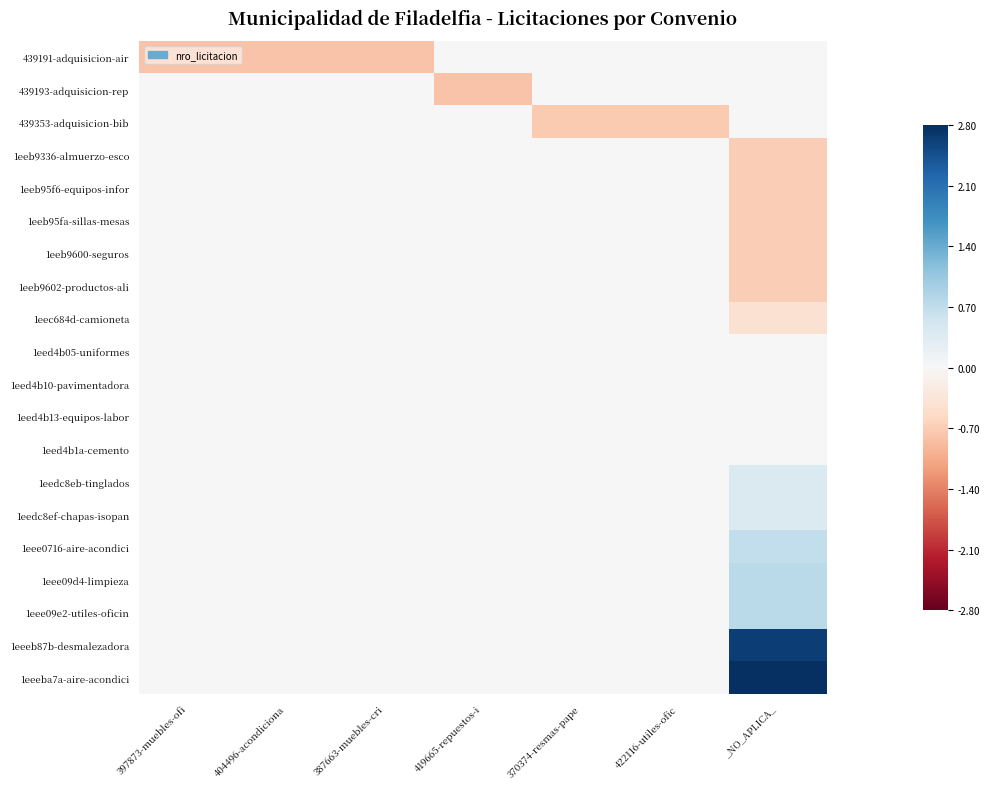

At how many categories does at least one series exceed 0?

1